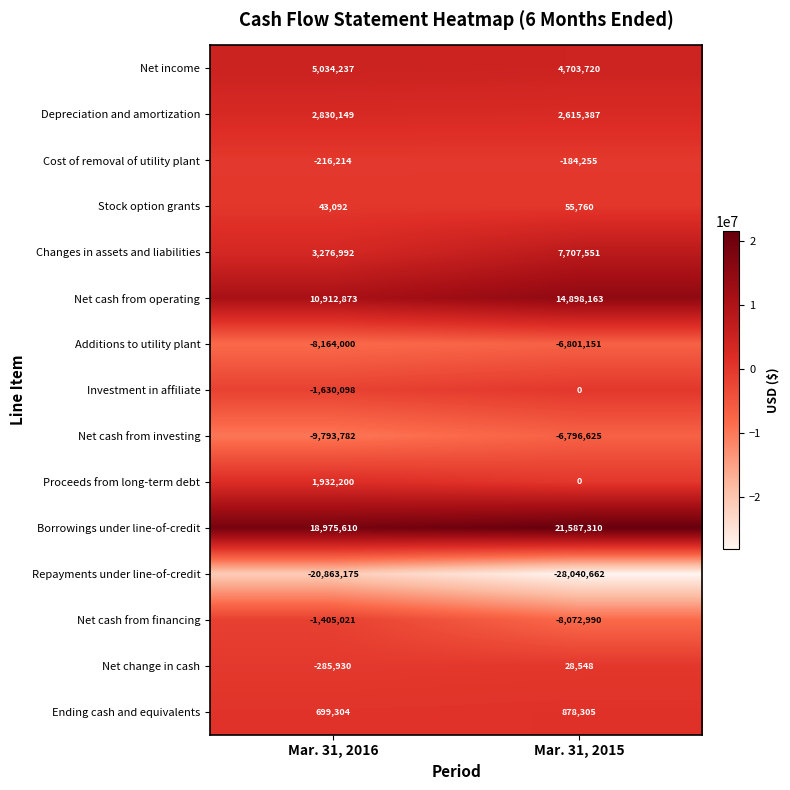

At which category does the chart reach its minimum across all series?

Mar. 31, 2015